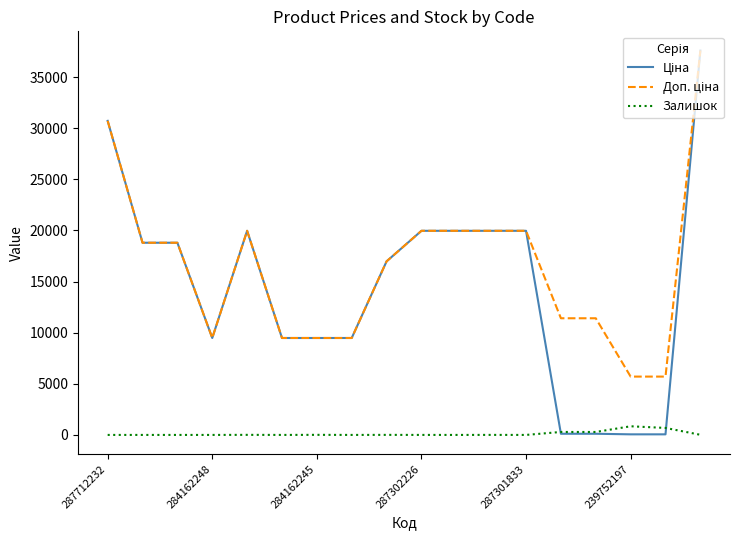

What is the highest value of the Залишок series?

845.0